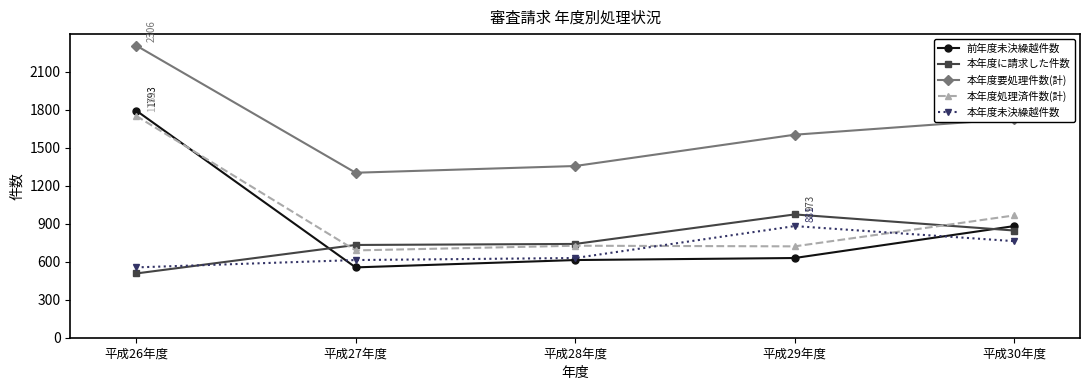

Where do 前年度未決繰越件数 and 本年度処理済件数(計) first cross each other?

平成26年度 and 平成27年度